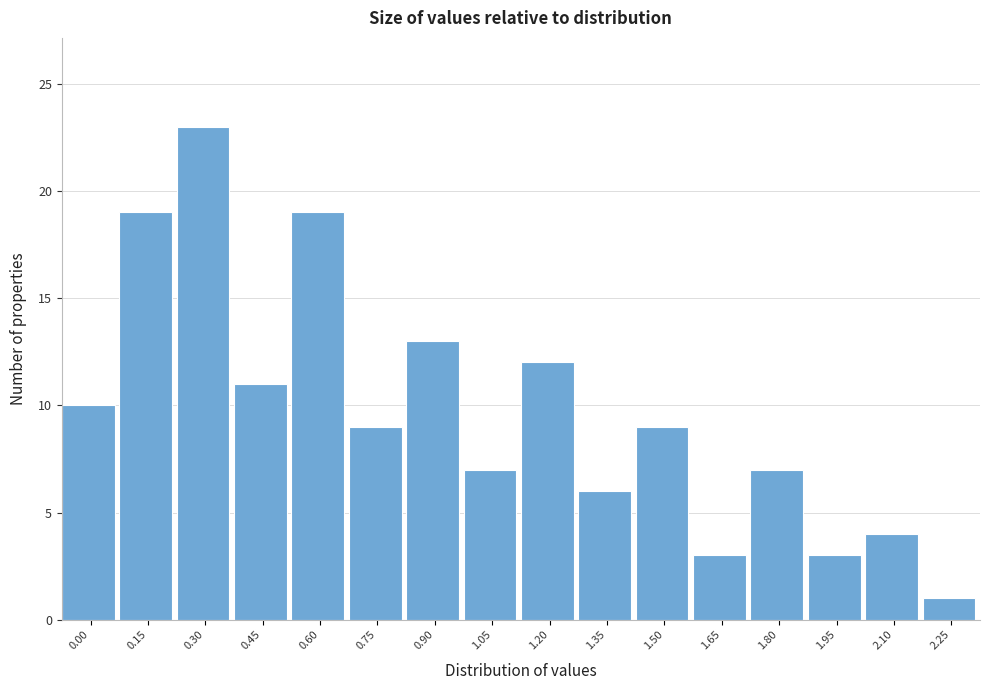

Reading left to right, what are all the values shown in this chart?

10	19	23	11	19	9	13	7	12	6	9	3	7	3	4	1